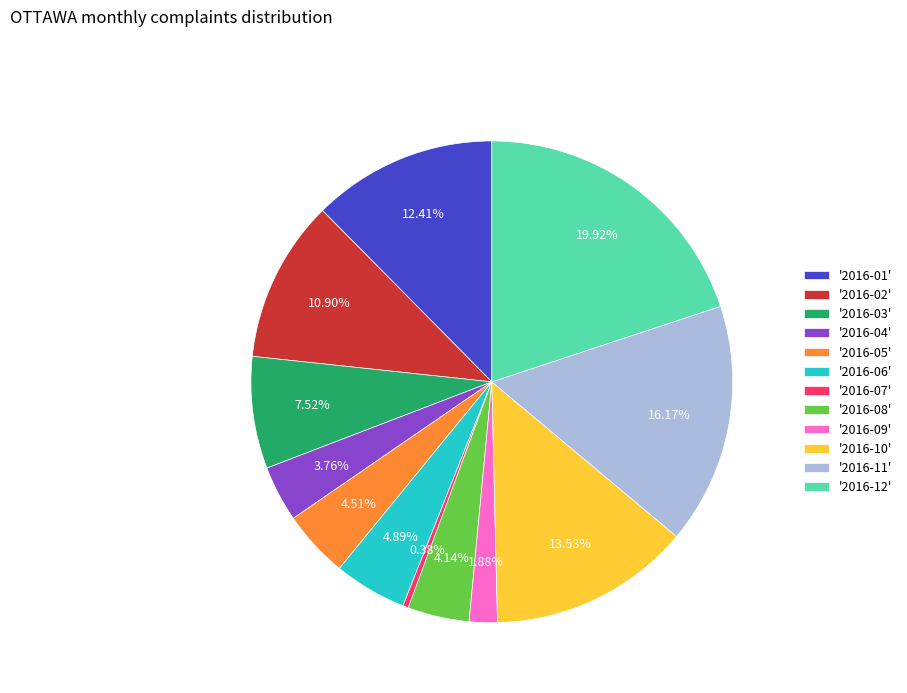

Between '2016-02' and '2016-09', which is larger?

'2016-02'